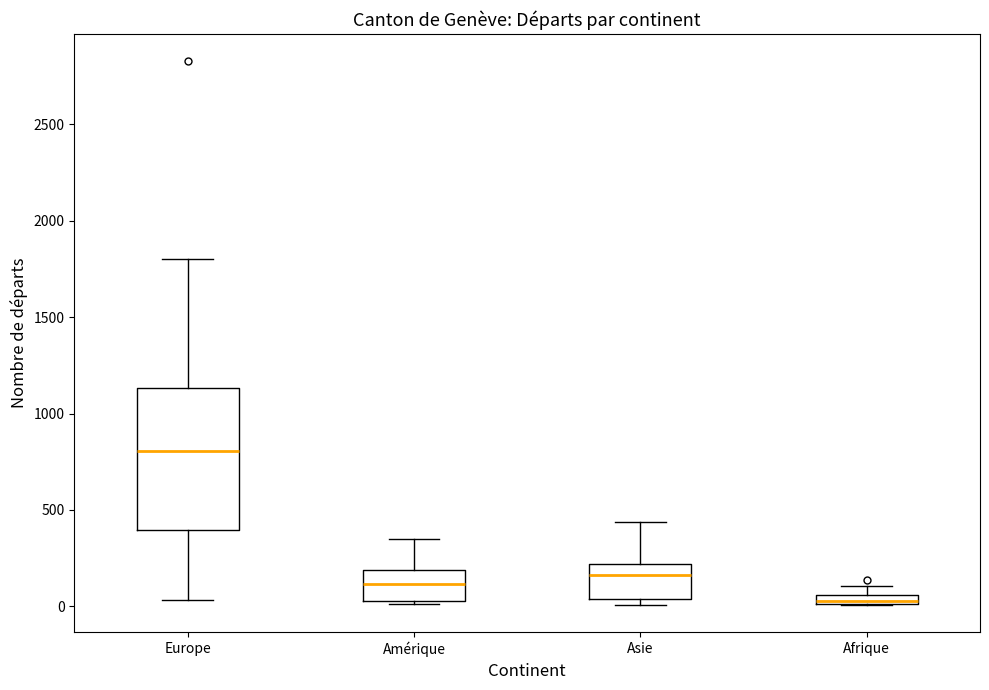

Where is the lower edge of the box for Europe on the y-axis? The values are not printed on the chart, so give them approximately, as read against the axis.

400